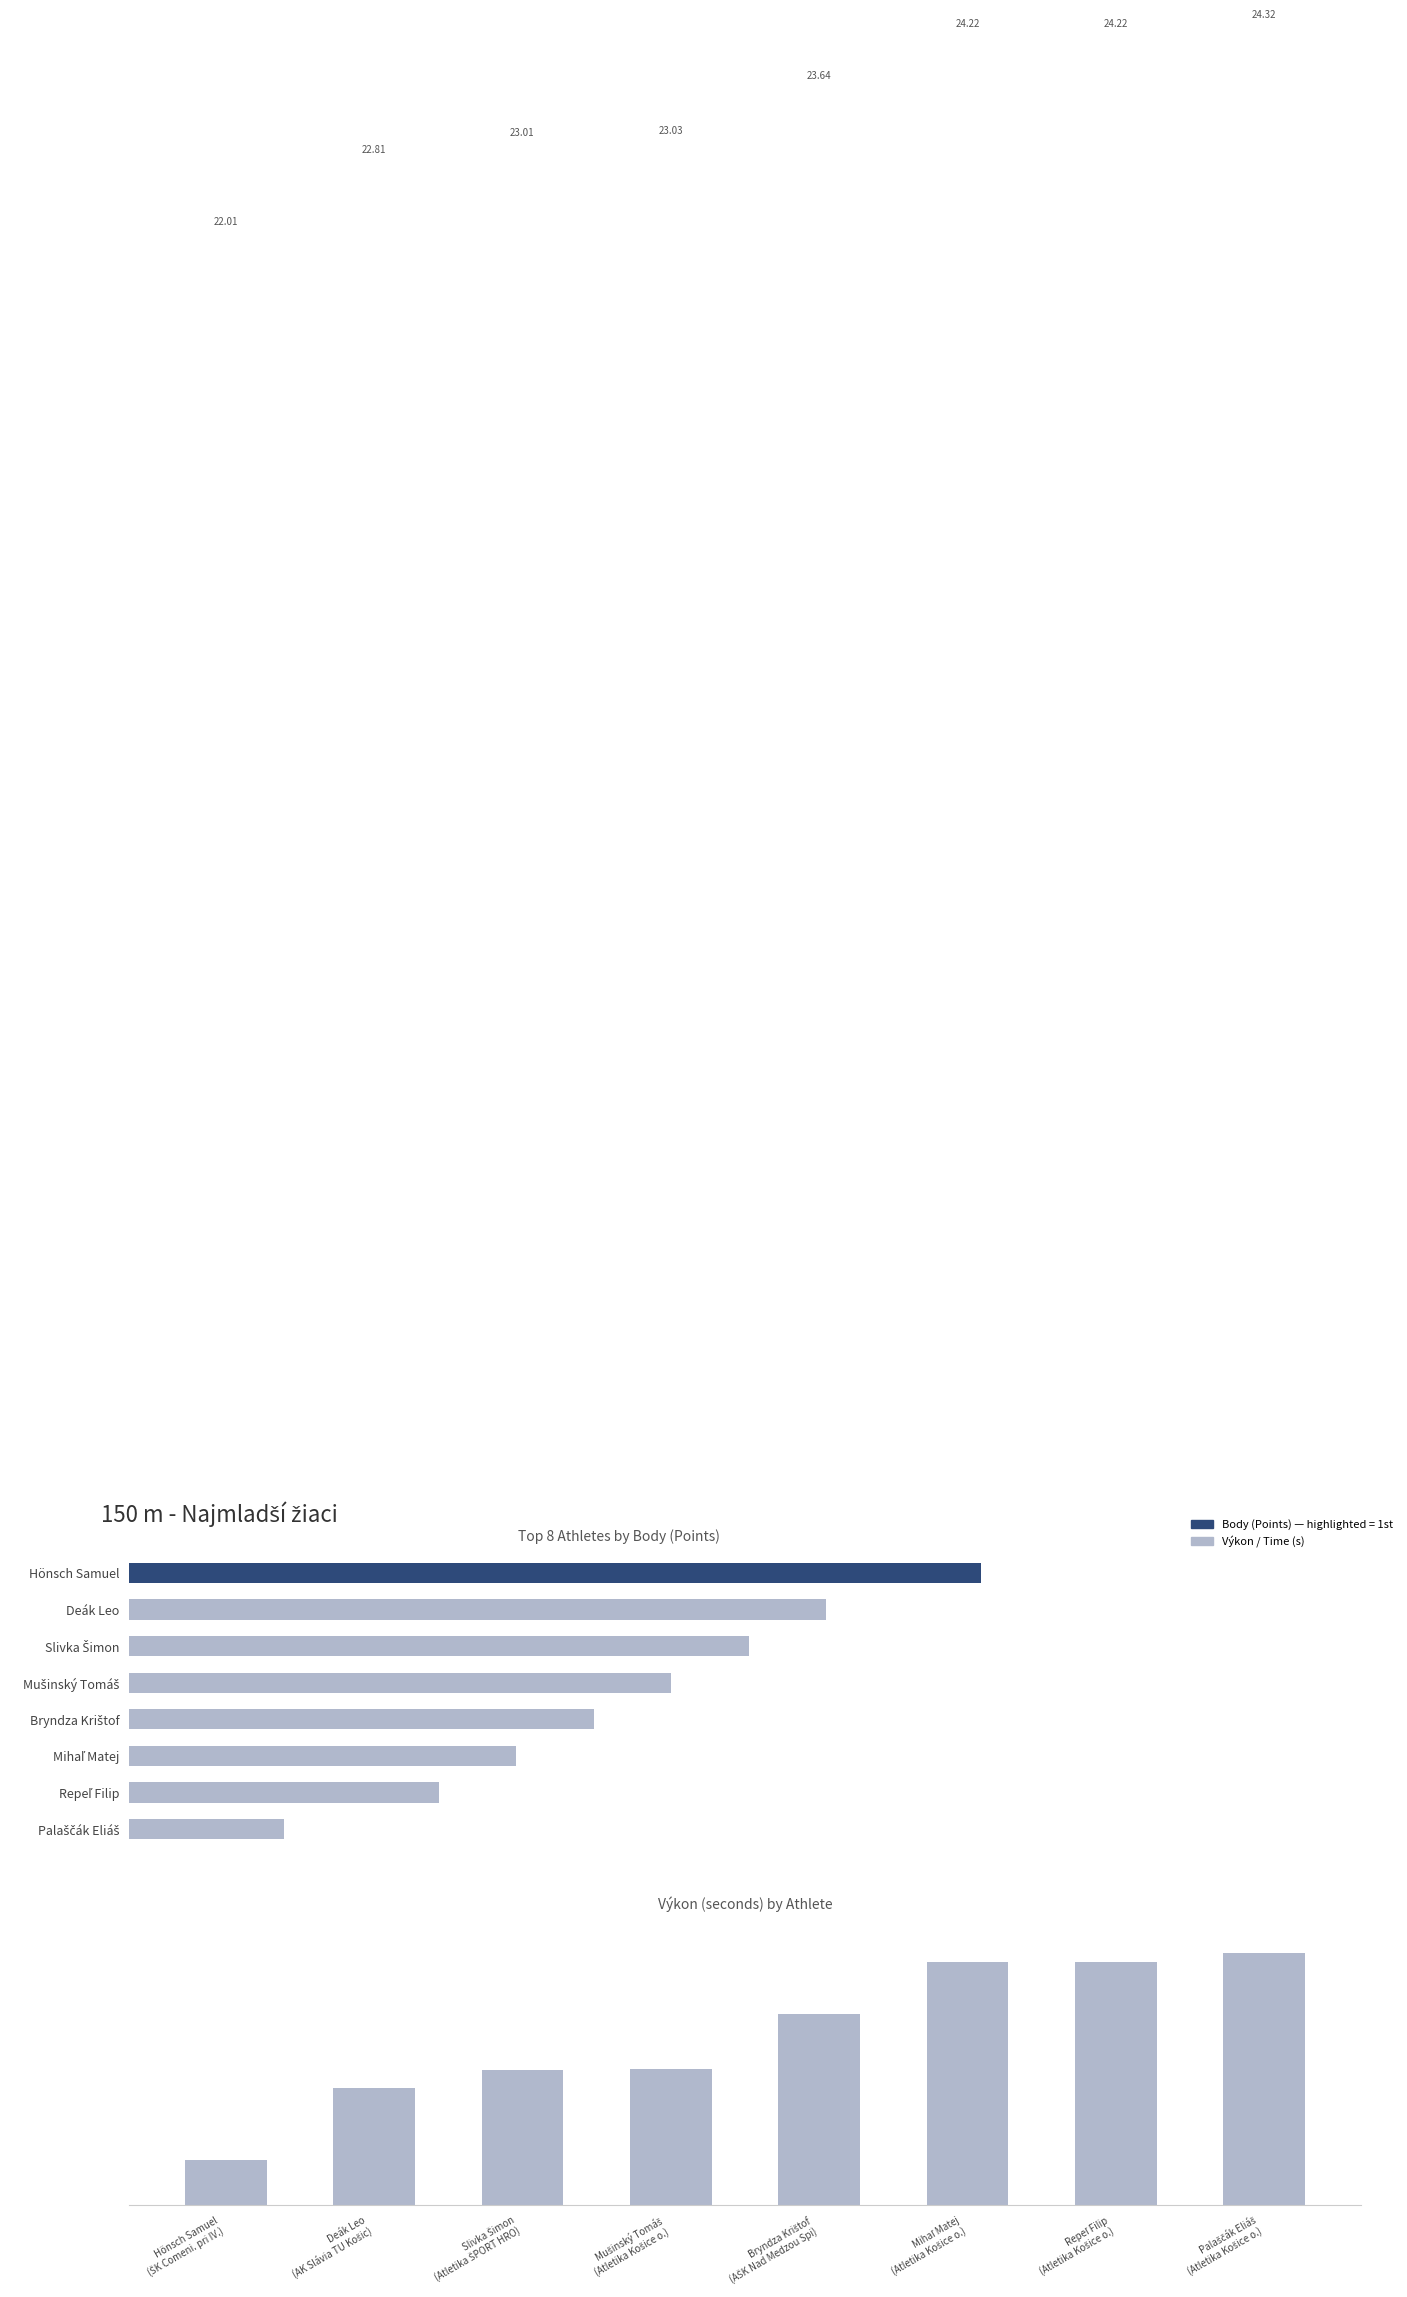

What is the value of the Body (Points) bar at the 7th from the left?

4.0